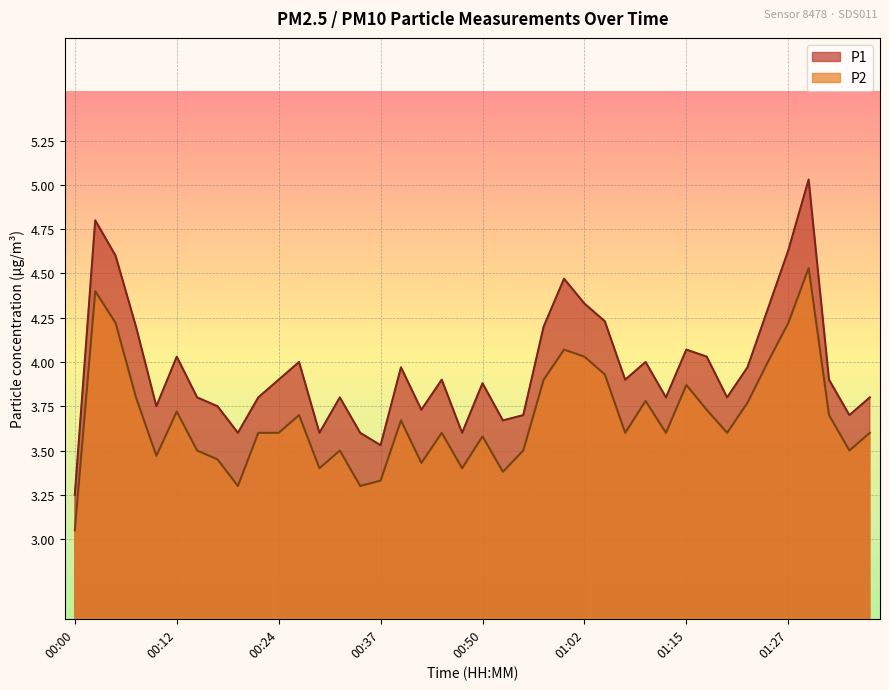

Rank the series at 00:29 from highest to lowest value.

P1, P2